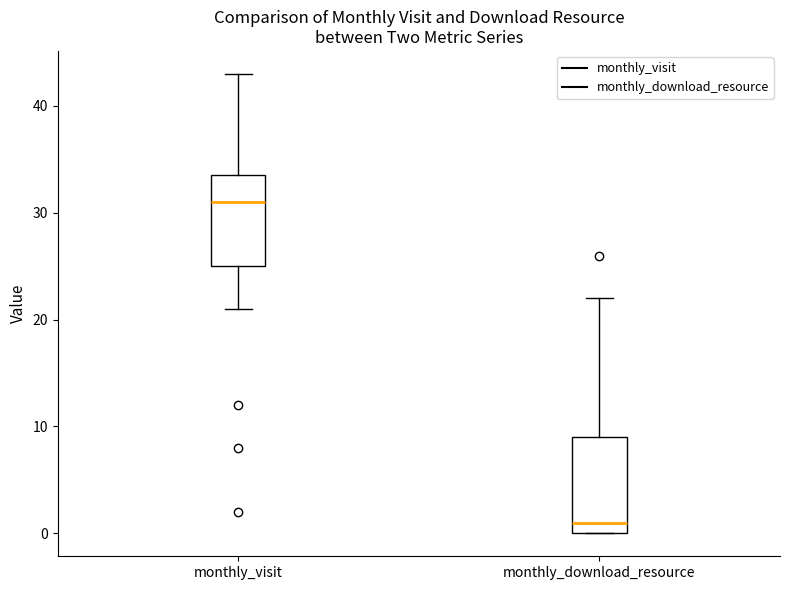

Which box has the lowest median line?

monthly_download_resource